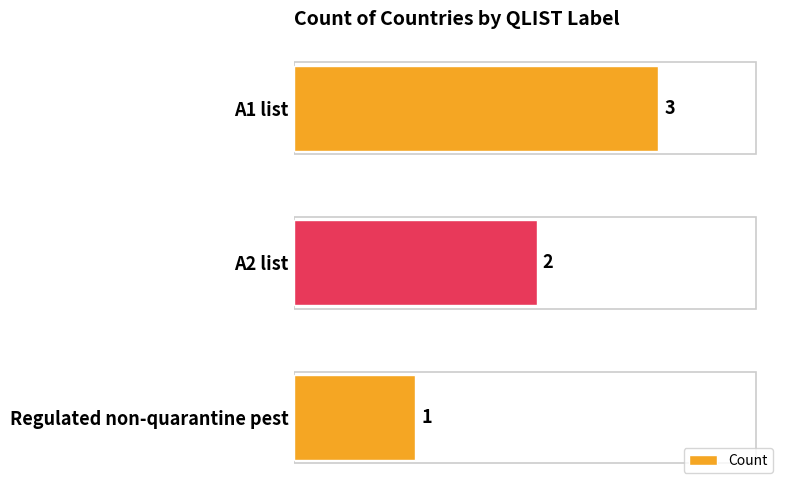

How many values are between 1 and 3?

3